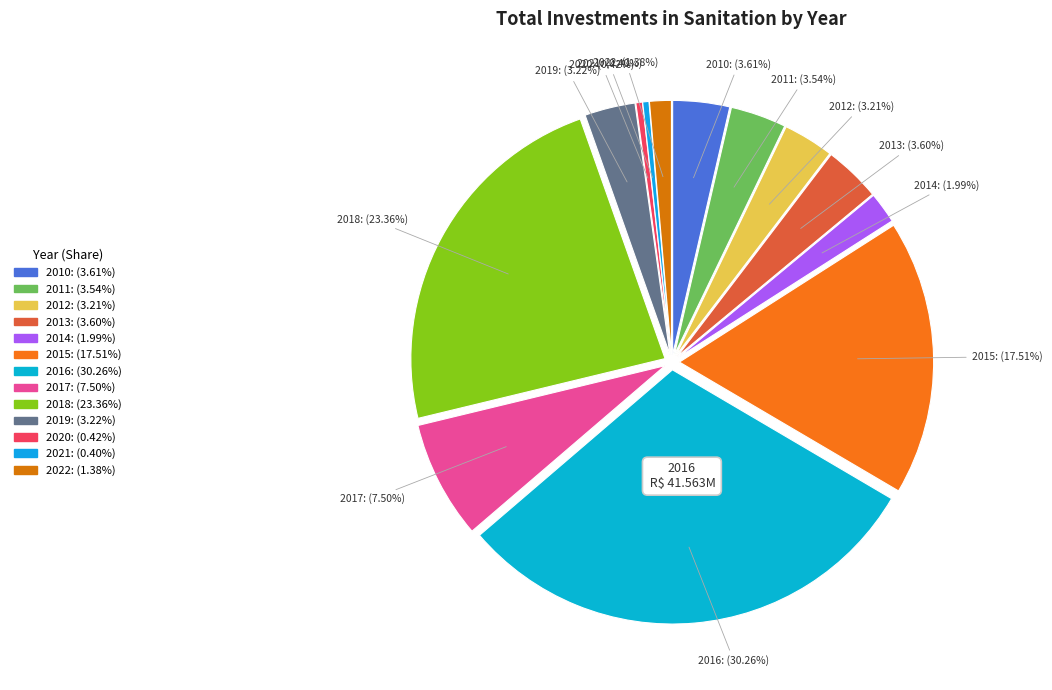

Between 2021 and 2017, which is larger?

2017